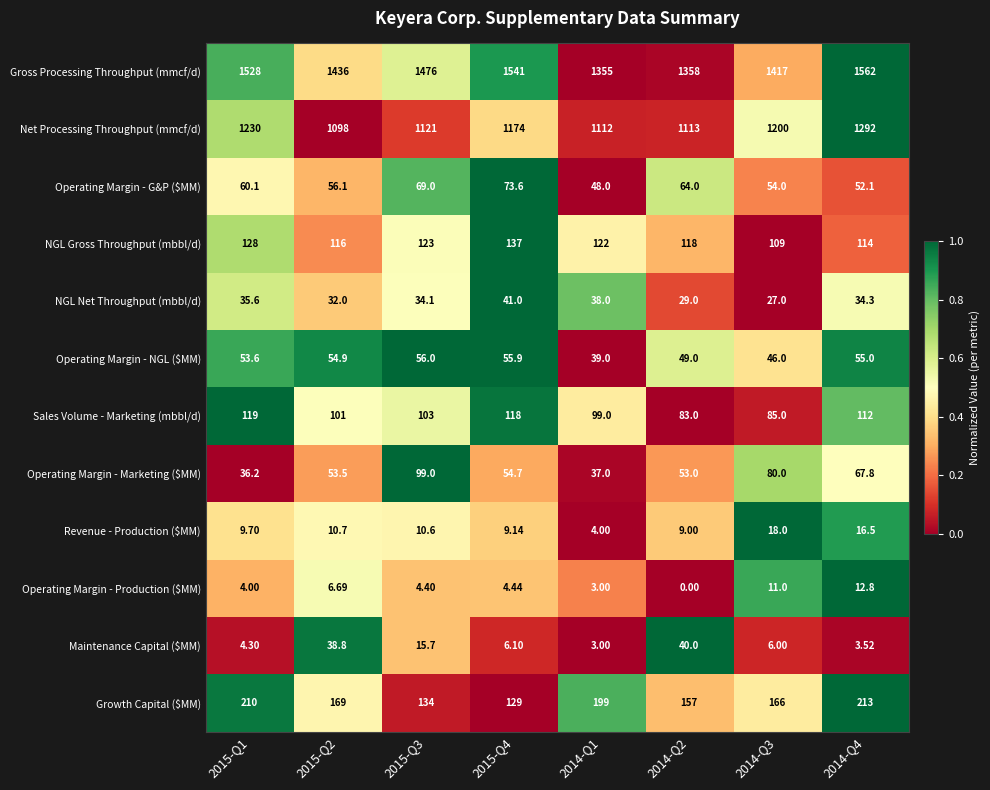

Is the value of Gross Processing Throughput (mmcf/d) at 2015-Q4 greater than the value of Revenue - Production ($MM) at 2014-Q2?

Yes